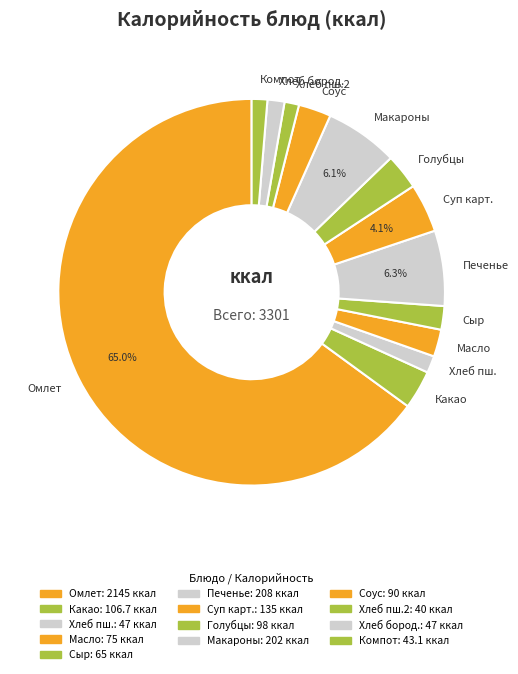

Count the number of slices in the pie.

13